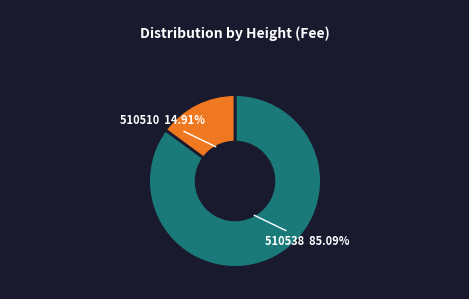

How many segments does this pie chart have?

2